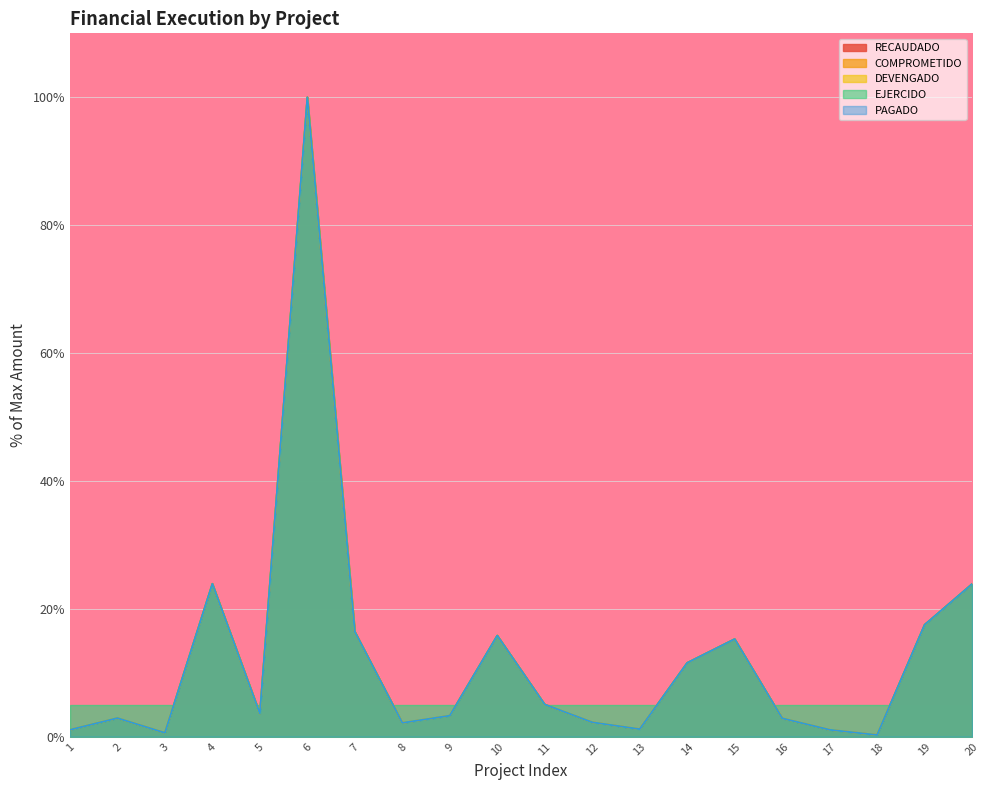

What are all the series names shown in the legend?

RECAUDADO, COMPROMETIDO, DEVENGADO, EJERCIDO, PAGADO